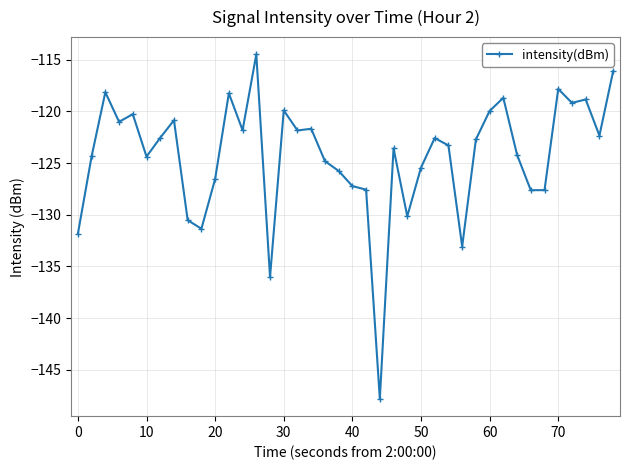

True or false: the data has more than 1 interior local peaks.

True